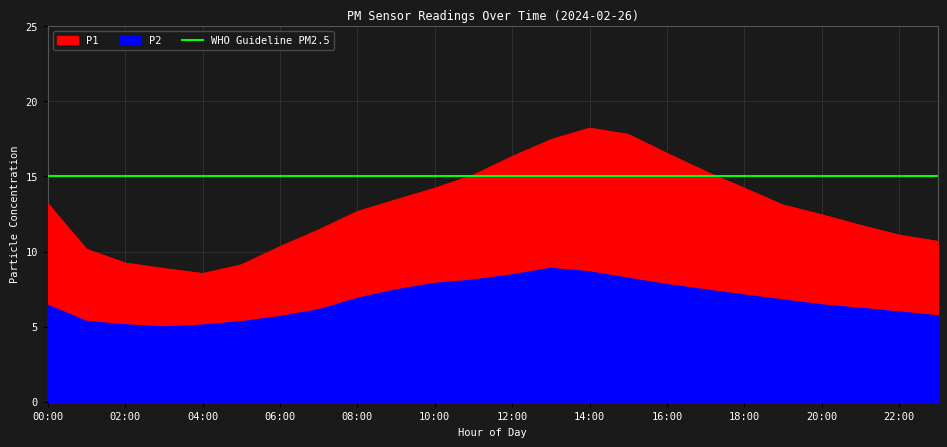

What position from the right is 16:00?

8